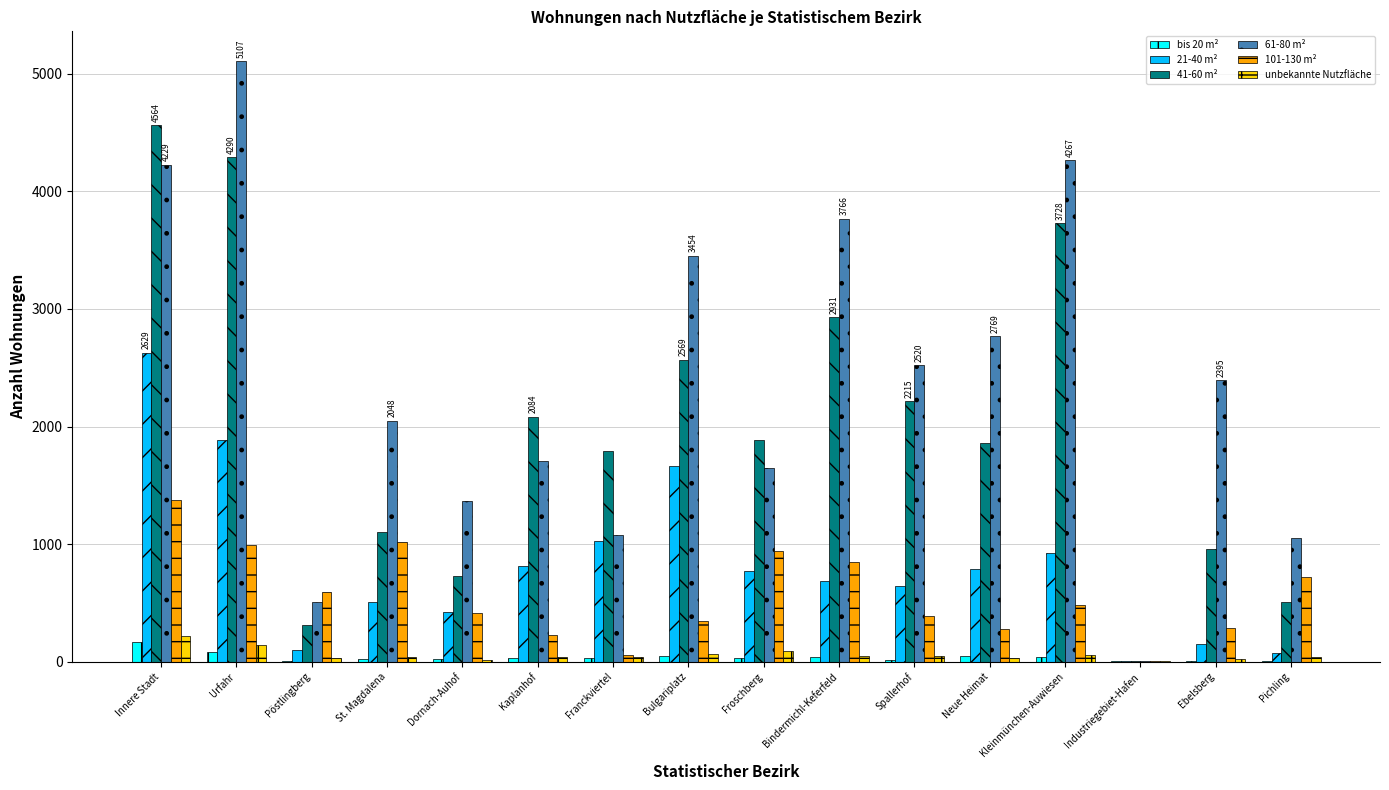

Is it true that unbekannte Nutzfläche equals 37 at Kaplanhof?

True